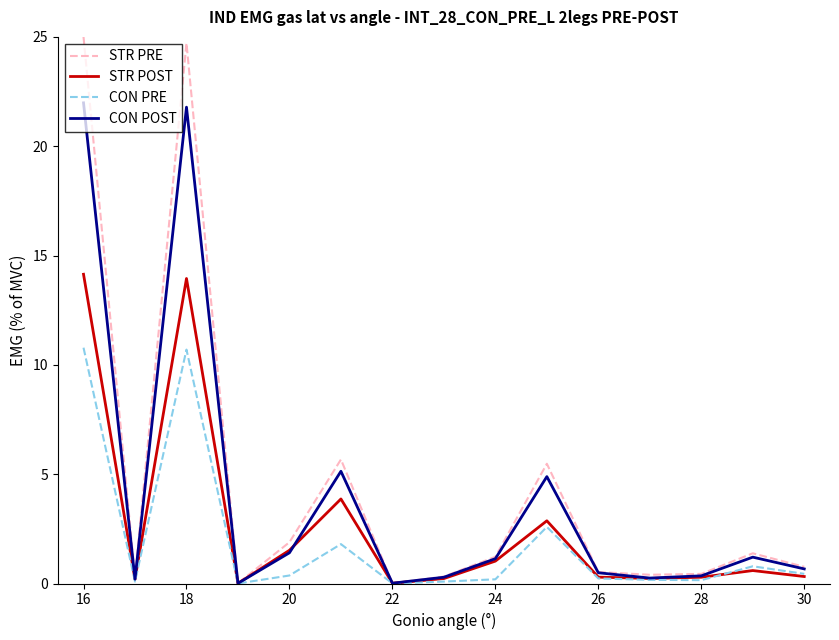

Which series has the largest range (max minus min)?

STR PRE